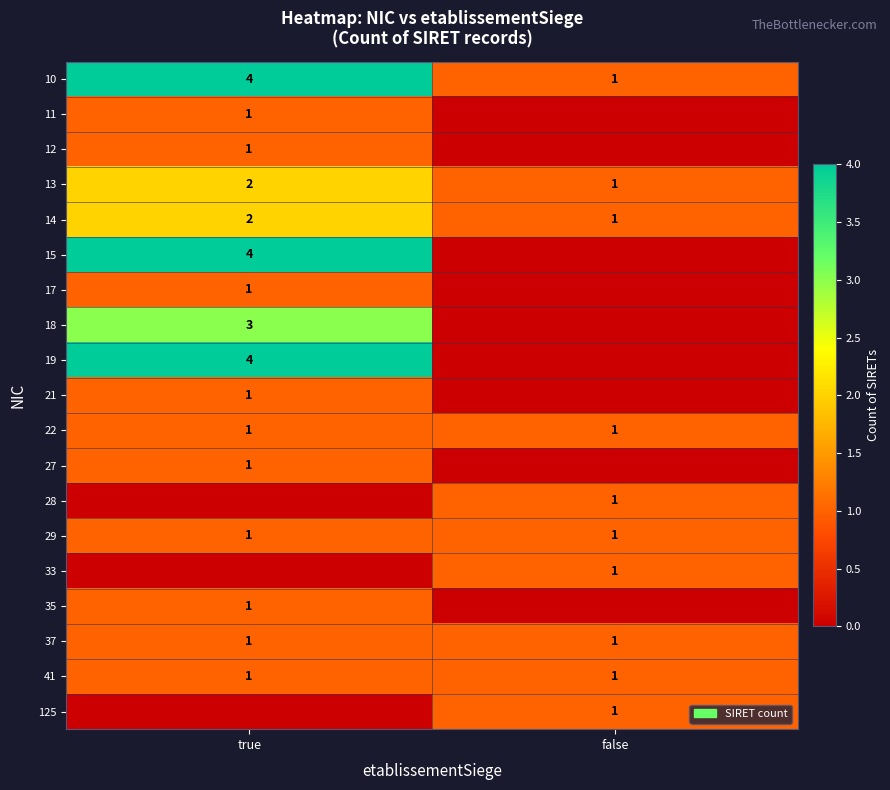

The 29 series shows 1 at false. True or false?

True